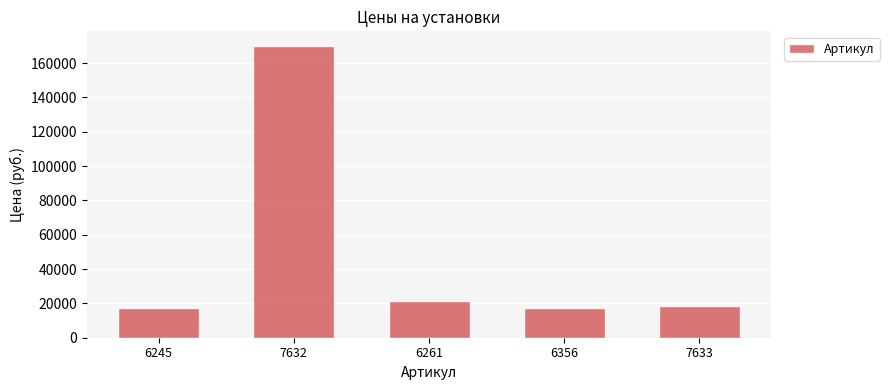

What is the sum of the values at 6356 and 7632?

187350